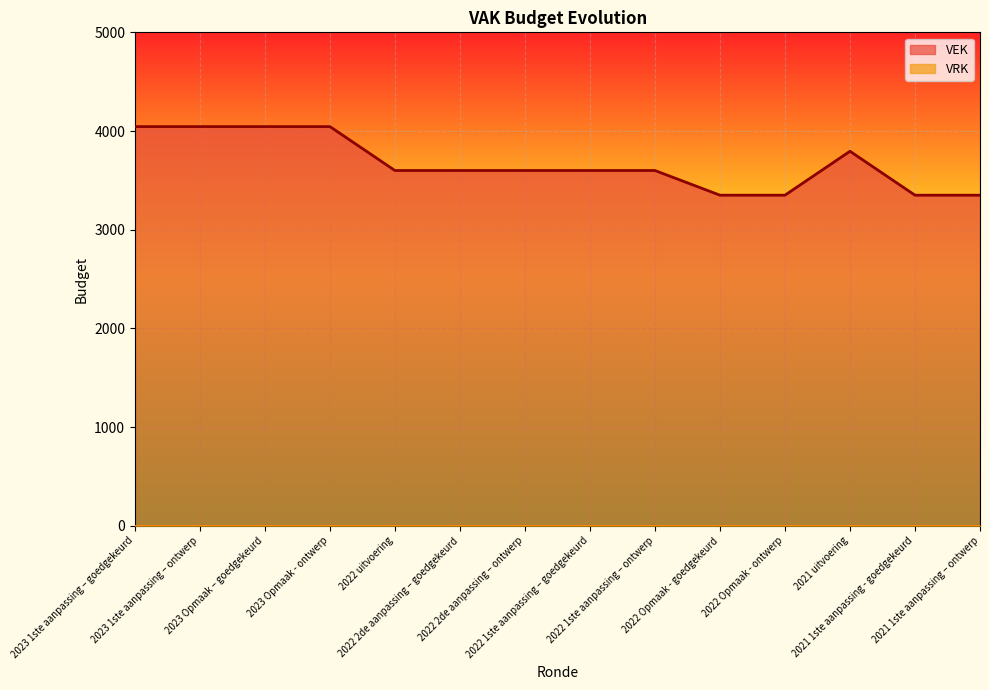

Does the chart display data point markers on the line(s)?

No